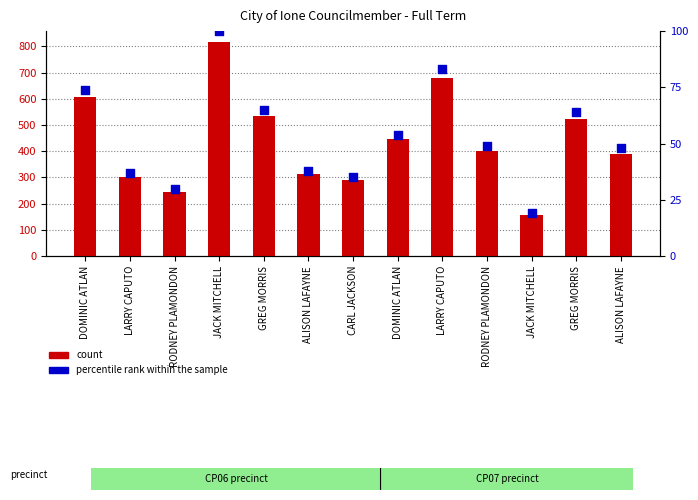

Which series has the widest spread of Y values?

count